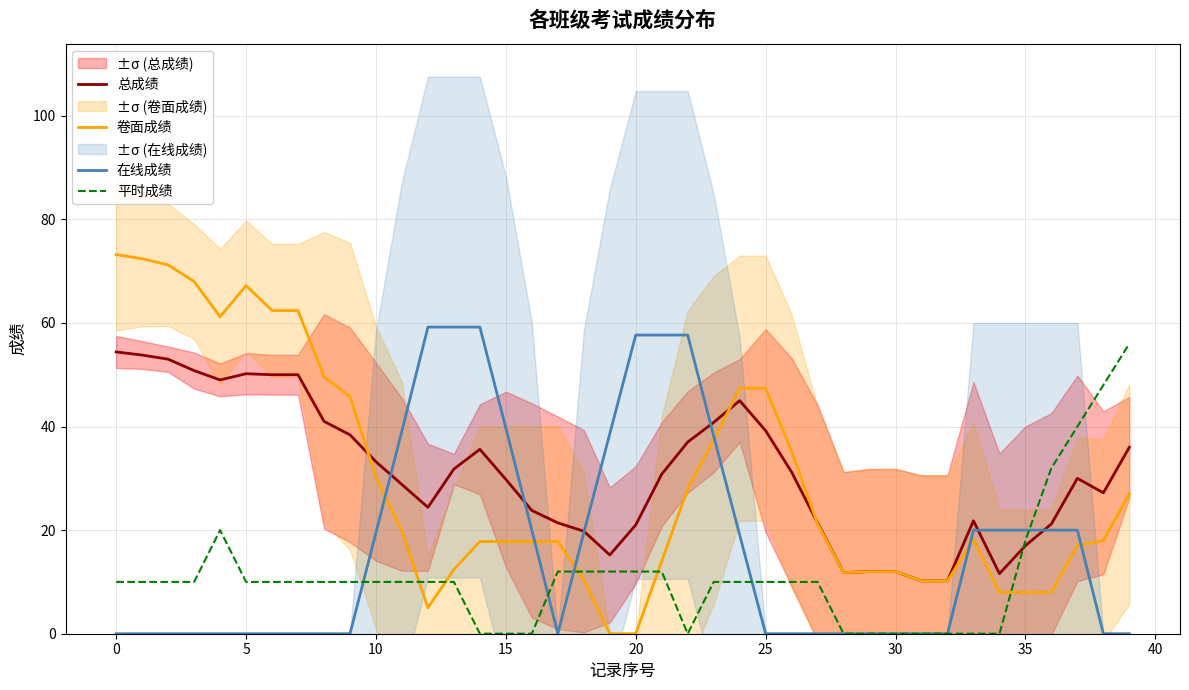

The 在线成绩 series shows 0.0 at 30. True or false?

True